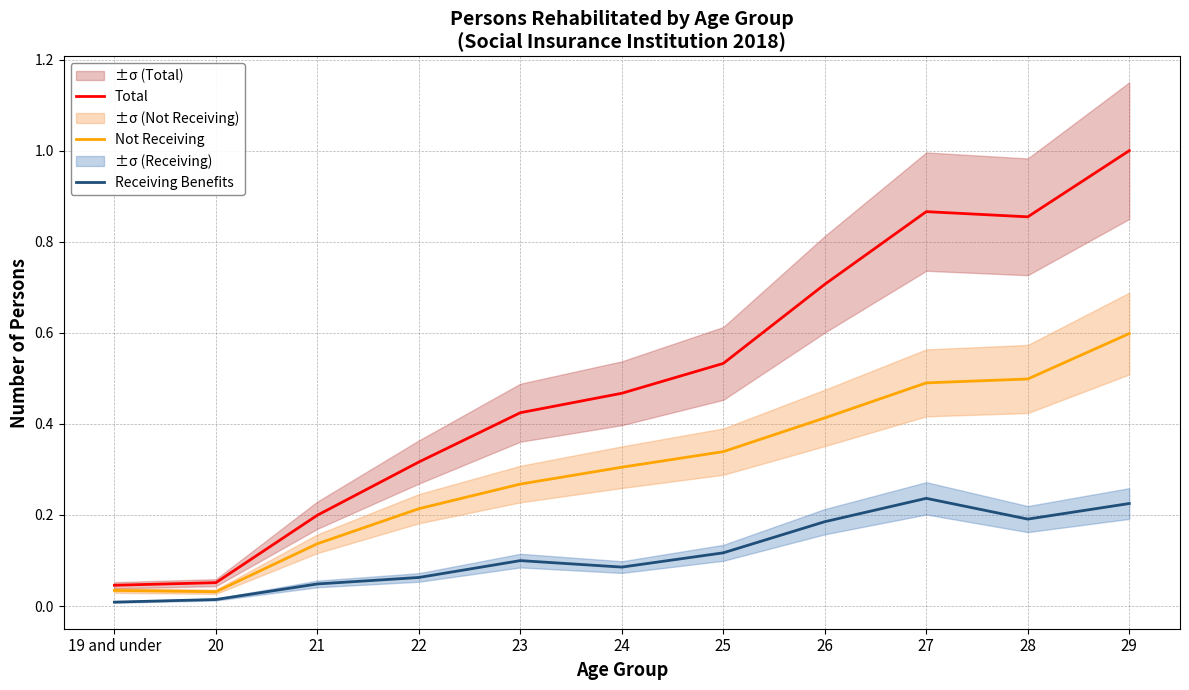

Reading left to right, list all the values displayed in this chart.

Total: 19 and under=0.0	20=0.1	21=0.2	22=0.3	23=0.4	24=0.5	25=0.5	26=0.7	27=0.9	28=0.9	29=1.0
Not Receiving: 19 and under=0.0	20=0.0	21=0.1	22=0.2	23=0.3	24=0.3	25=0.3	26=0.4	27=0.5	28=0.5	29=0.6
Receiving Benefits: 19 and under=0.0	20=0.0	21=0.0	22=0.1	23=0.1	24=0.1	25=0.1	26=0.2	27=0.2	28=0.2	29=0.2